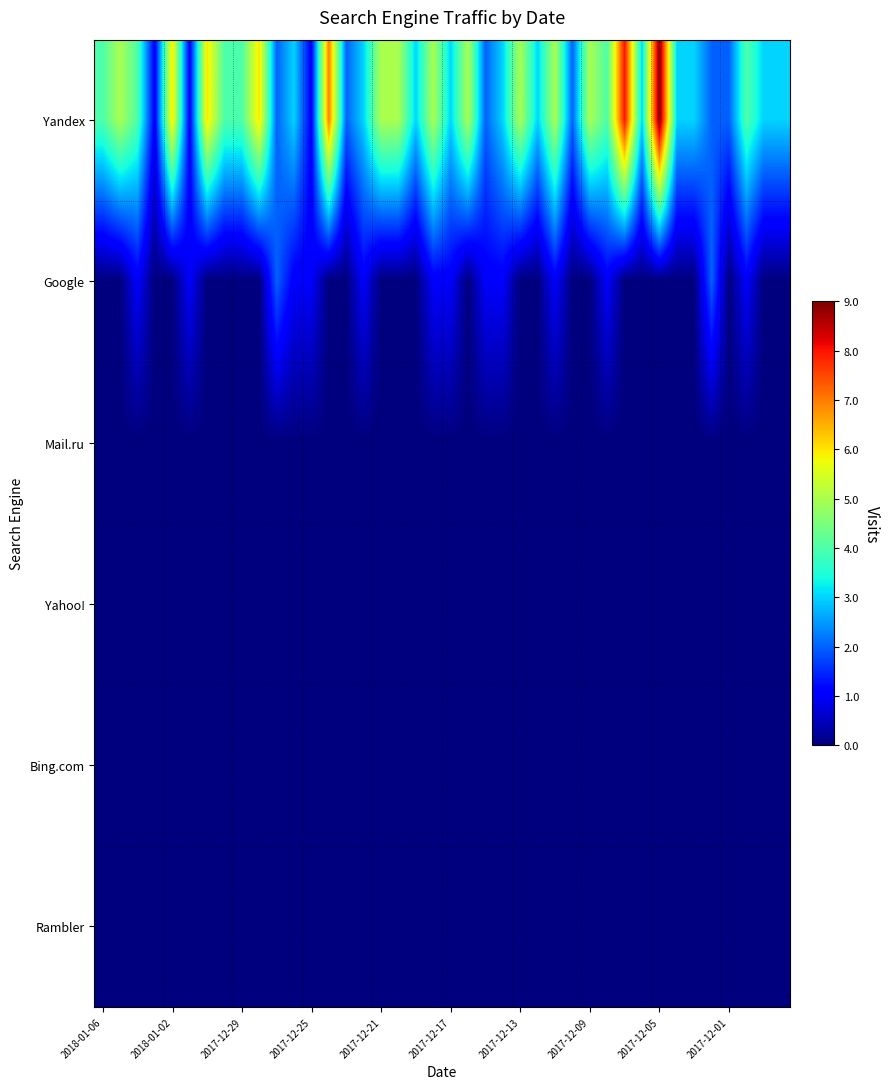

At how many categories does at least one series exceed 7?

2